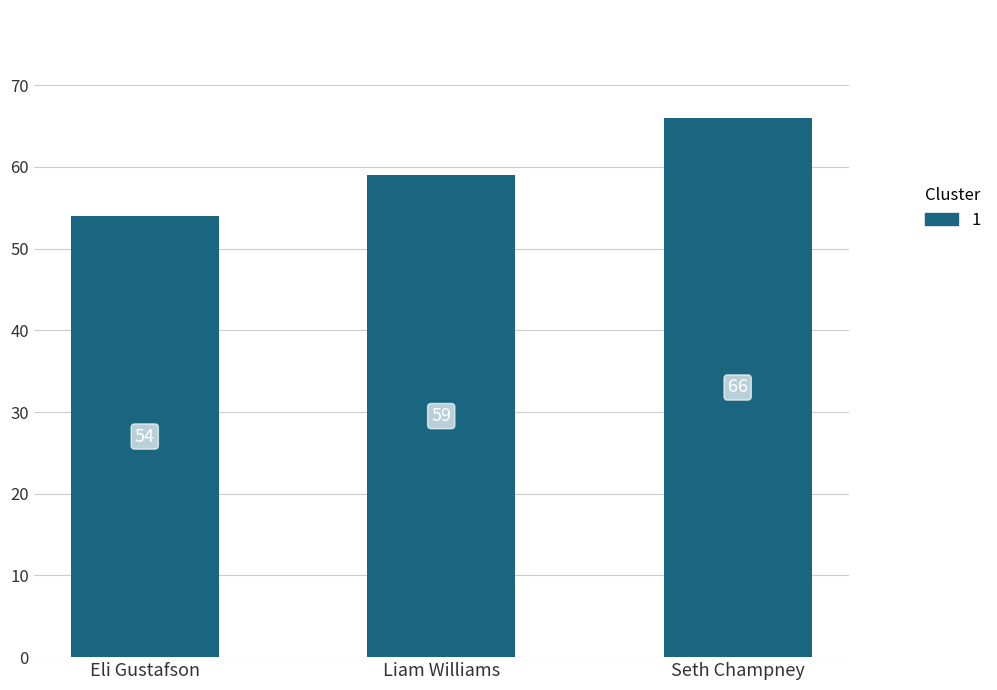

Approximately how many times larger is the value at Seth Champney compared to Eli Gustafson?

1.2